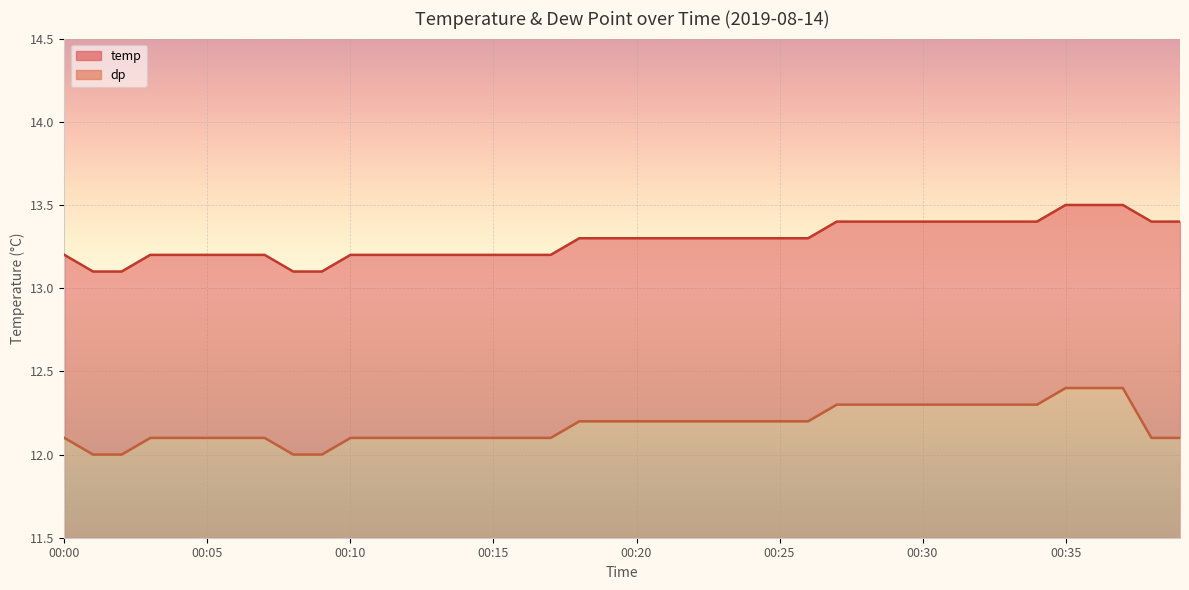

Reading left to right, transcribe all the data shown in this chart.

temp: 00:00=13.2	00:01=13.1	00:02=13.1	00:03=13.2	00:04=13.2	00:05=13.2	00:06=13.2	00:07=13.2	00:08=13.1	00:09=13.1	00:10=13.2	00:11=13.2	00:12=13.2	00:13=13.2	00:14=13.2	00:15=13.2	00:16=13.2	00:17=13.2	00:18=13.3	00:19=13.3	00:20=13.3	00:21=13.3	00:22=13.3	00:23=13.3	00:24=13.3	00:25=13.3	00:26=13.3	00:27=13.4	00:28=13.4	00:29=13.4	00:30=13.4	00:31=13.4	00:32=13.4	00:33=13.4	00:34=13.4	00:35=13.5	00:36=13.5	00:37=13.5	00:38=13.4	00:39=13.4
dp: 00:00=12.1	00:01=12.0	00:02=12.0	00:03=12.1	00:04=12.1	00:05=12.1	00:06=12.1	00:07=12.1	00:08=12.0	00:09=12.0	00:10=12.1	00:11=12.1	00:12=12.1	00:13=12.1	00:14=12.1	00:15=12.1	00:16=12.1	00:17=12.1	00:18=12.2	00:19=12.2	00:20=12.2	00:21=12.2	00:22=12.2	00:23=12.2	00:24=12.2	00:25=12.2	00:26=12.2	00:27=12.3	00:28=12.3	00:29=12.3	00:30=12.3	00:31=12.3	00:32=12.3	00:33=12.3	00:34=12.3	00:35=12.4	00:36=12.4	00:37=12.4	00:38=12.1	00:39=12.1